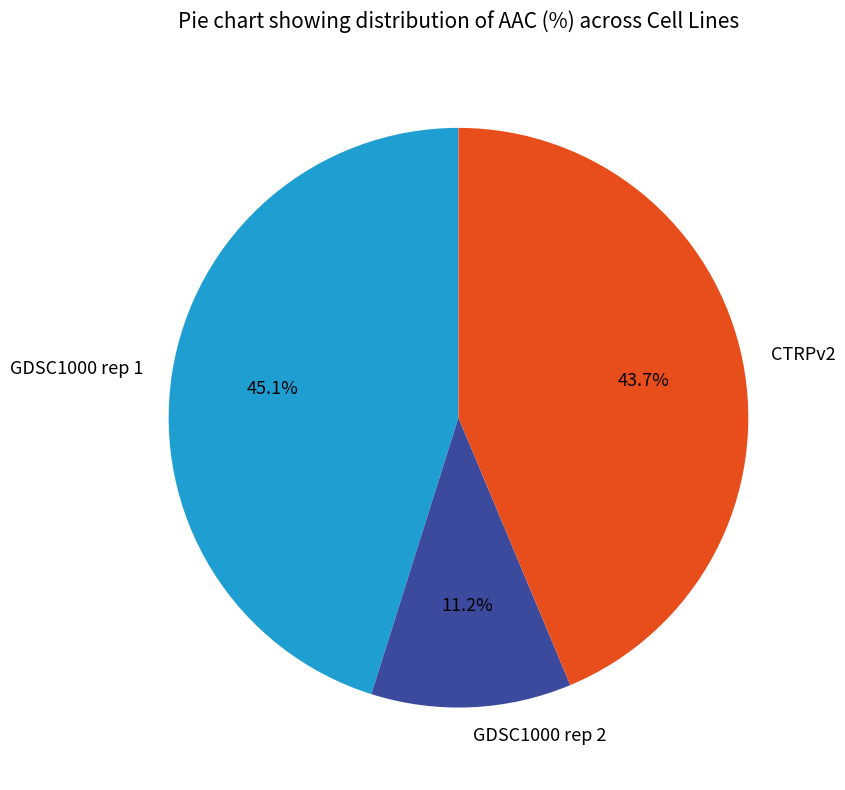

Is there any slice that represents more than half of the pie?

No